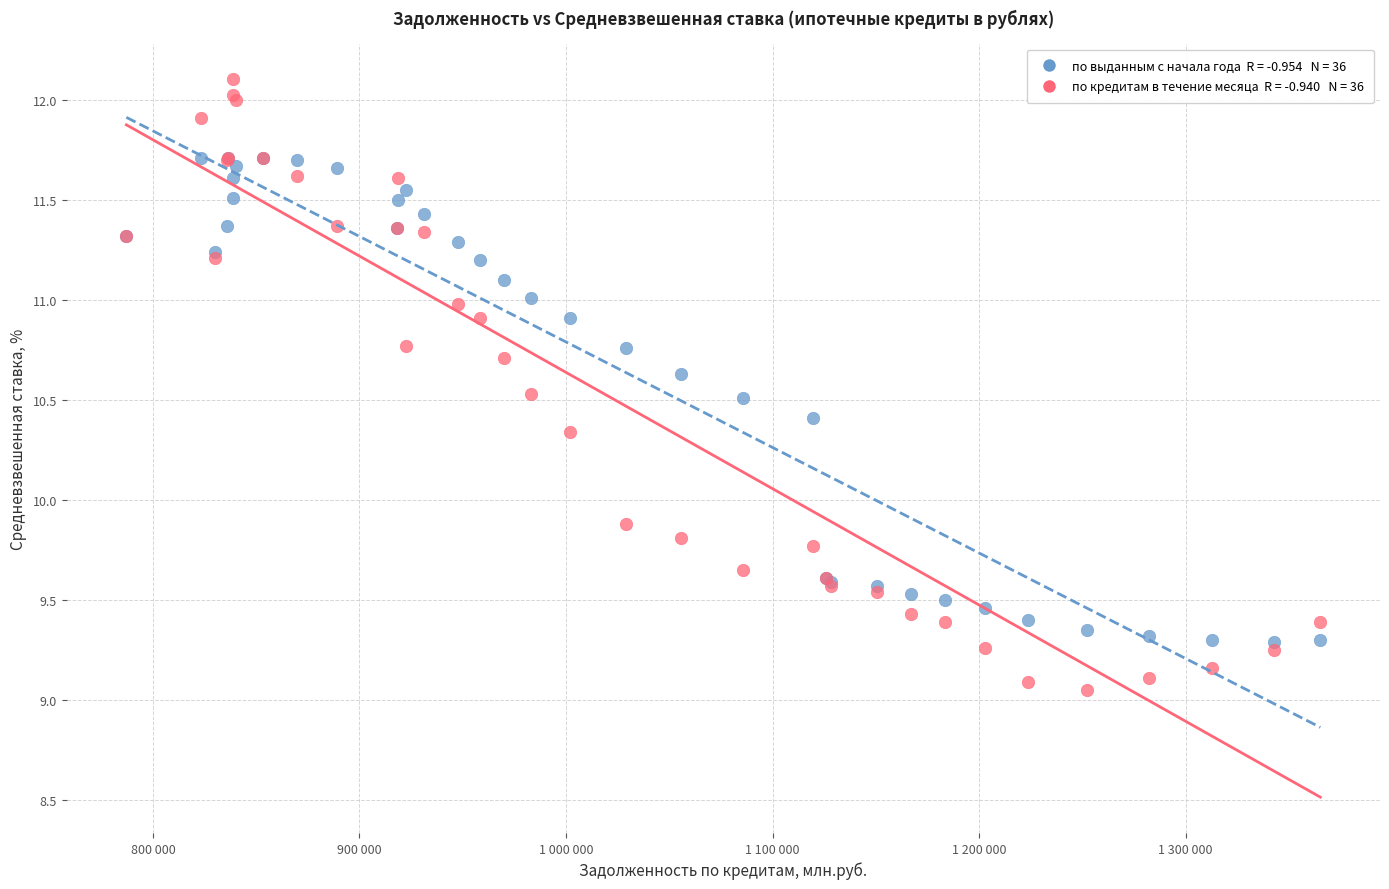

Across all series, what Y value is closest to 10?

9.9